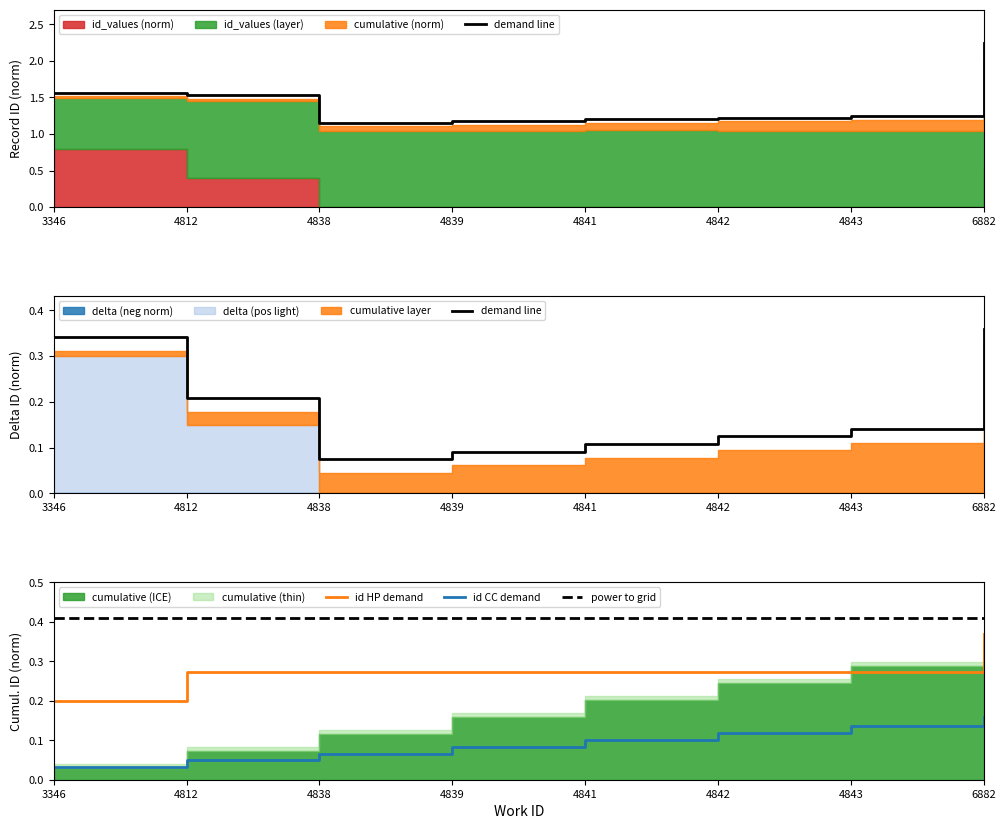

How many categories are shown in the chart?

8